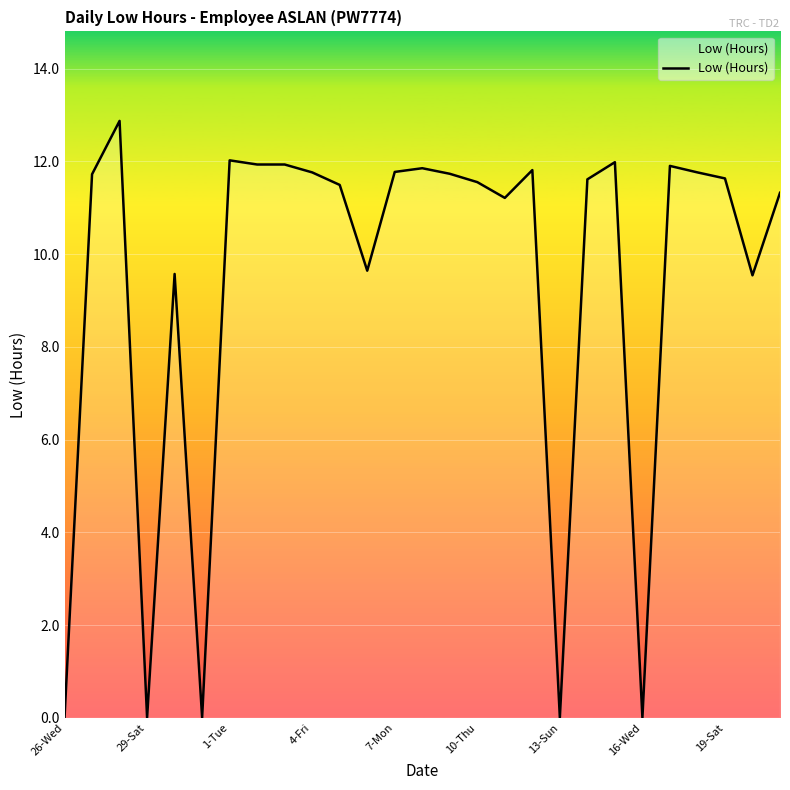

What is the greatest value displayed?

12.9